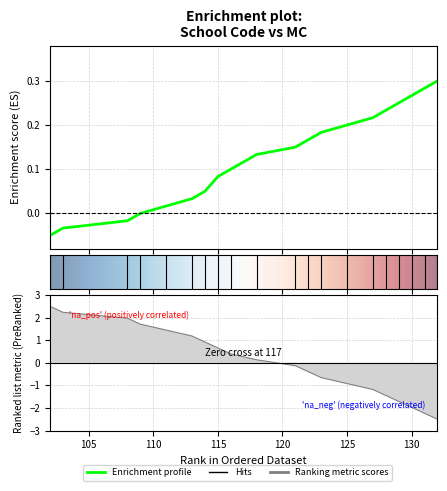

What is the difference between the maximum and minimum values in the コード series?

5.0